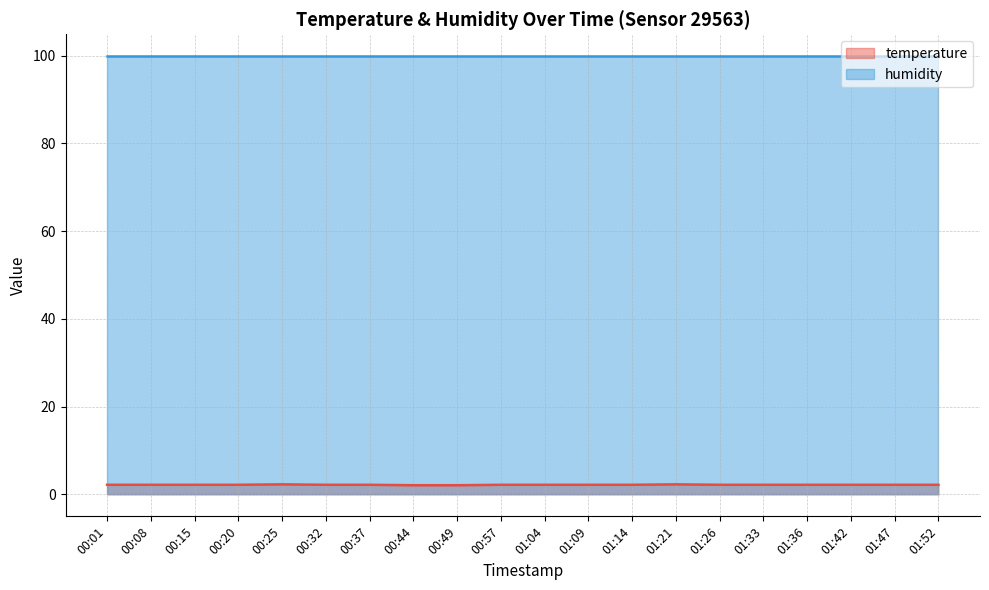

Read the value at 01:36.

2.2